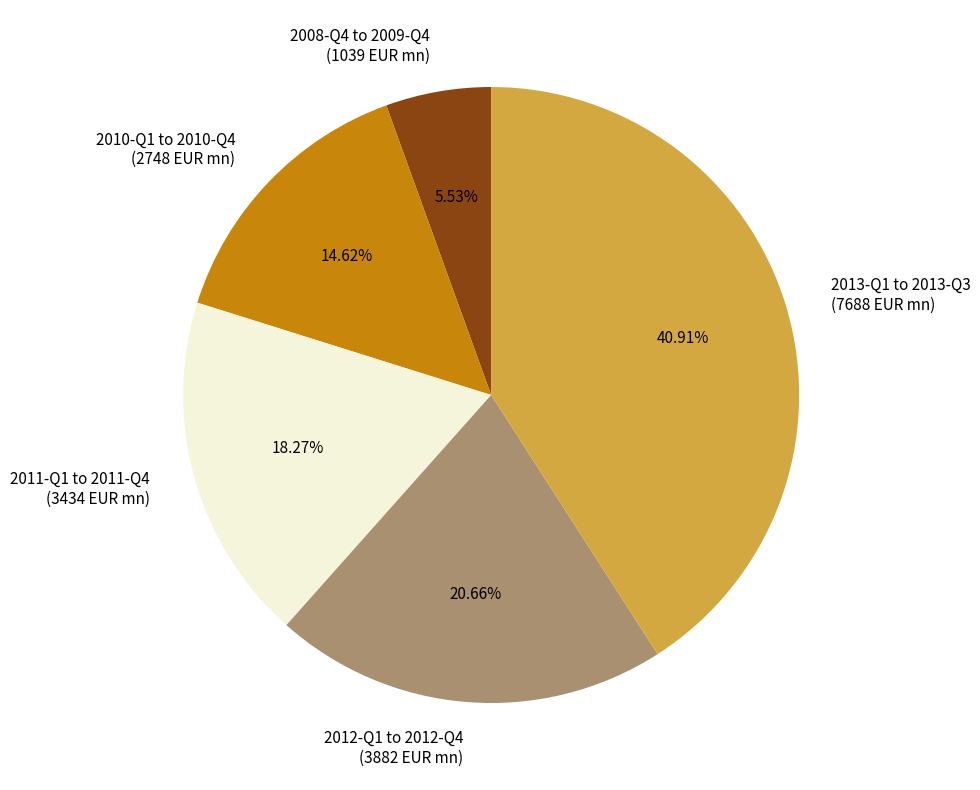

How many slices are in this pie chart?

5